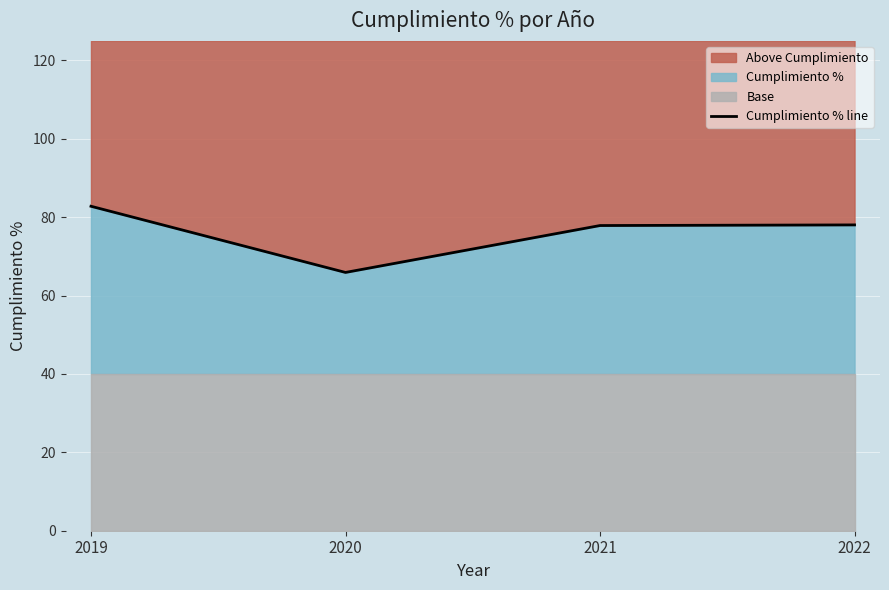

At which category does the data reach its first local valley?

2020